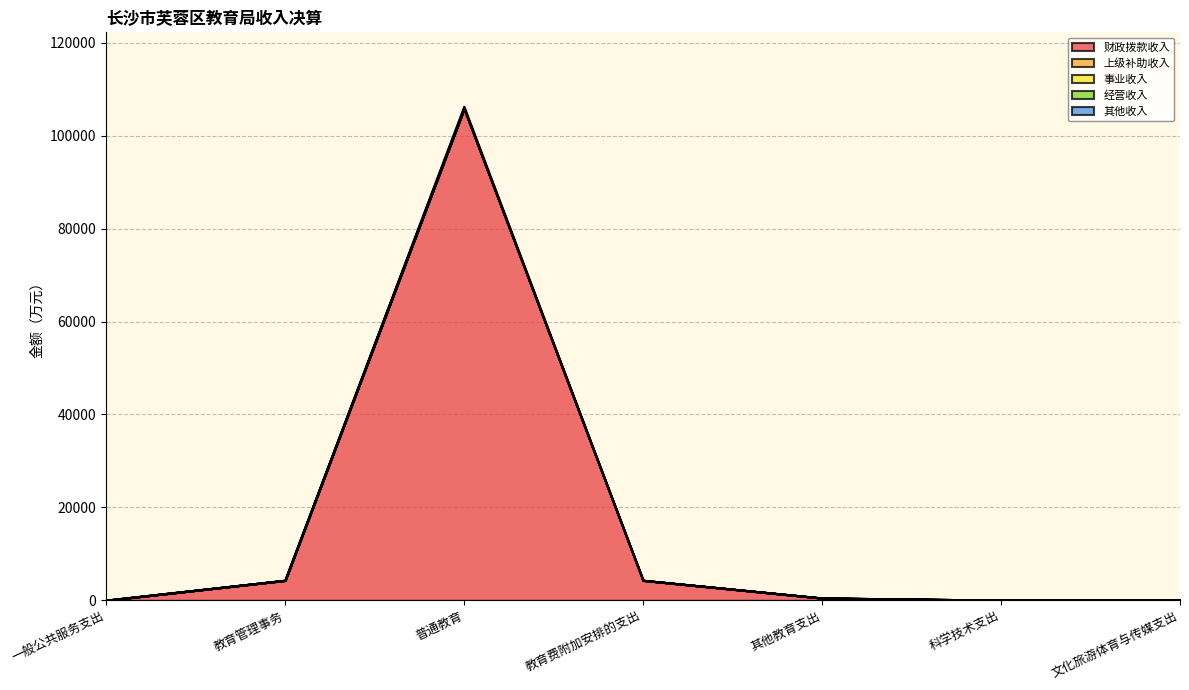

True or false: 财政拨款收入 has a value of 54.3 at 文化旅游体育与传媒支出.

True